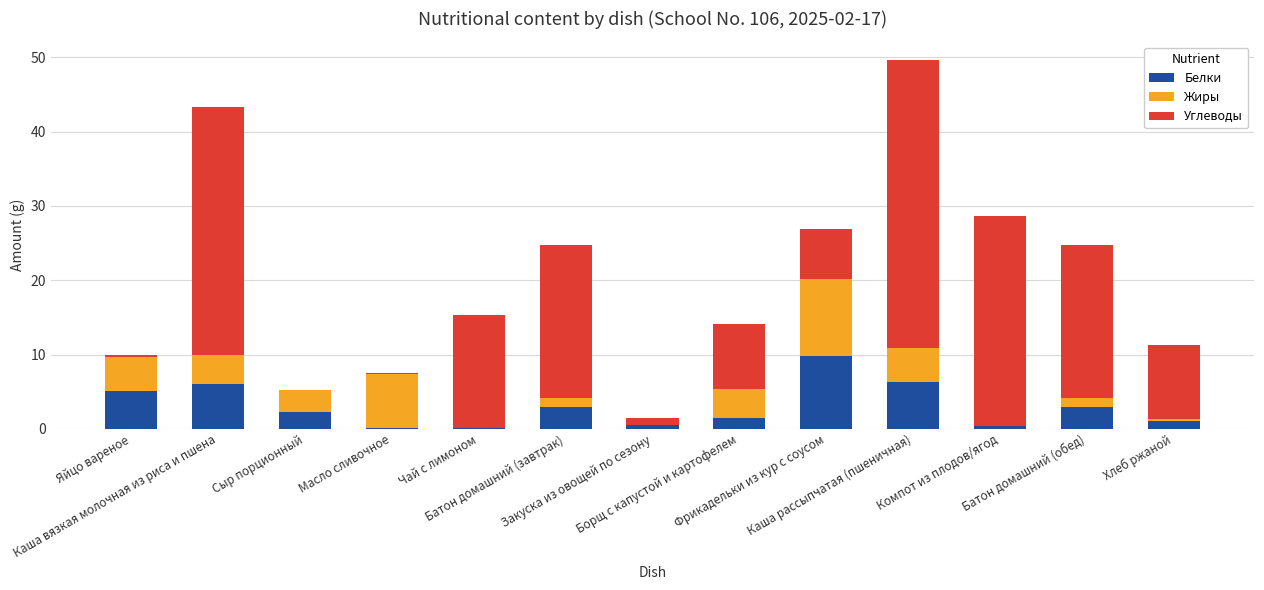

What is the highest value of the Белки series?

9.8